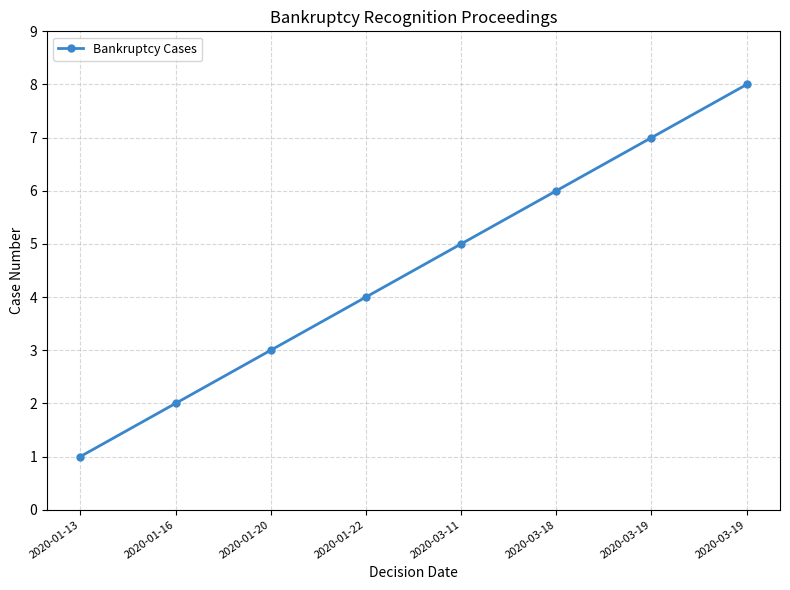

What is the sum of all values?

36